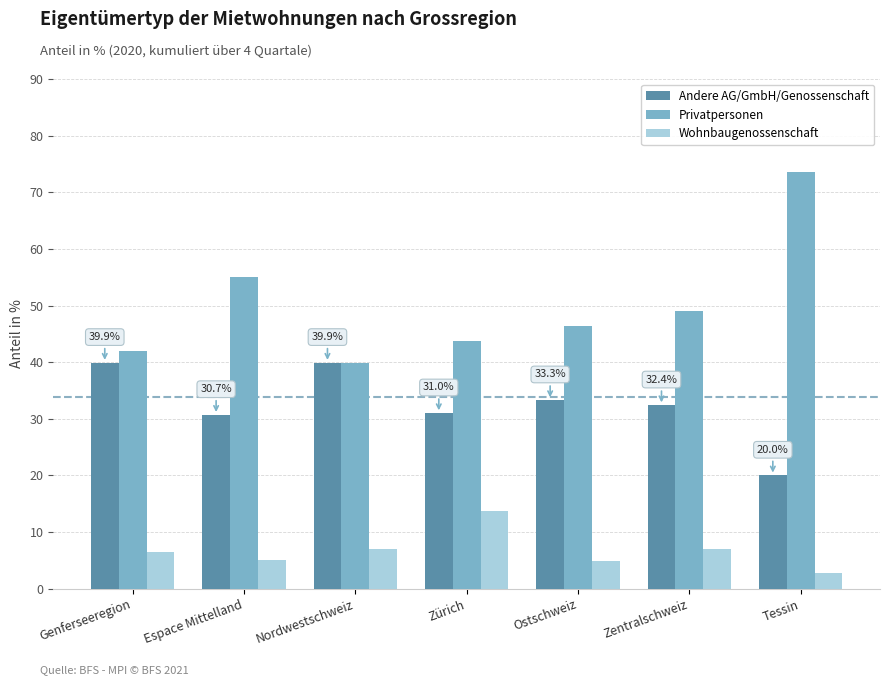

What is the difference between the second highest and minimum values in the Andere AG/GmbH/Genossenschaft series?

19.9